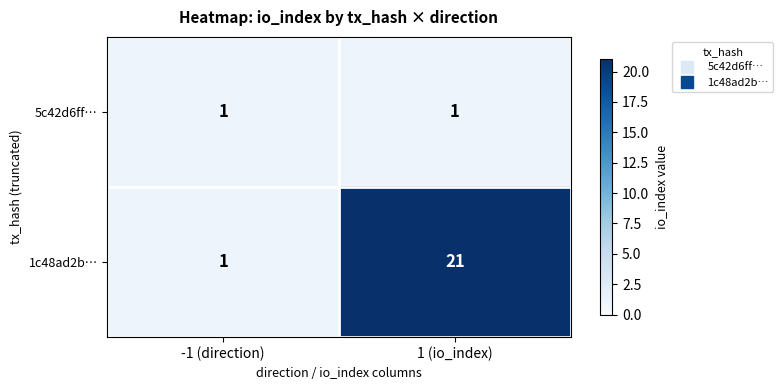

At which category does the chart reach its peak across all series?

1 (io_index)